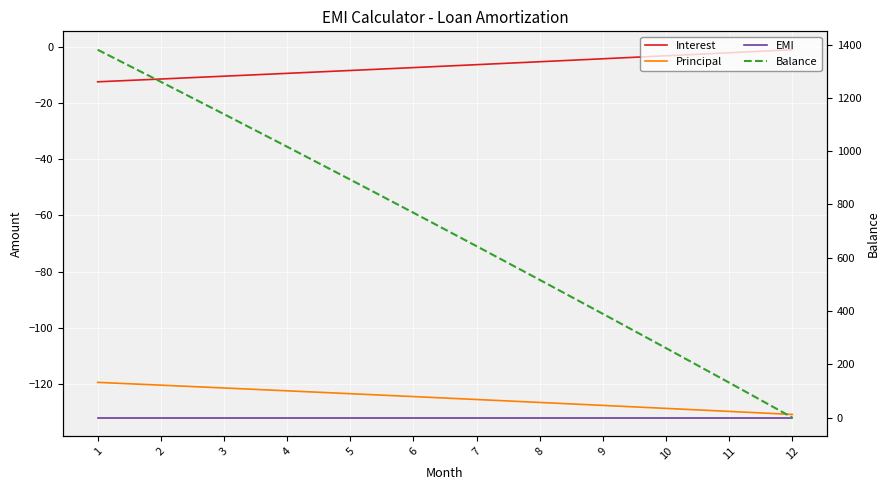

Reading left to right, list all the values displayed in this chart.

Interest: 1=-12.5	2=-11.5	3=-10.5	4=-9.5	5=-8.5	6=-7.4	7=-6.4	8=-5.4	9=-4.3	10=-3.2	11=-2.2	12=-1.1
Principal: 1=-119.4	2=-120.4	3=-121.4	4=-122.4	5=-123.4	6=-124.4	7=-125.5	8=-126.5	9=-127.6	10=-128.6	11=-129.7	12=-130.8
EMI: 1=-131.9	2=-131.9	3=-131.9	4=-131.9	5=-131.9	6=-131.9	7=-131.9	8=-131.9	9=-131.9	10=-131.9	11=-131.9	12=-131.9
Balance: 1=1380.6	2=1260.3	3=1138.9	4=1016.5	5=893.1	6=768.7	7=643.2	8=516.7	9=389.1	10=260.5	11=130.8	12=0.0